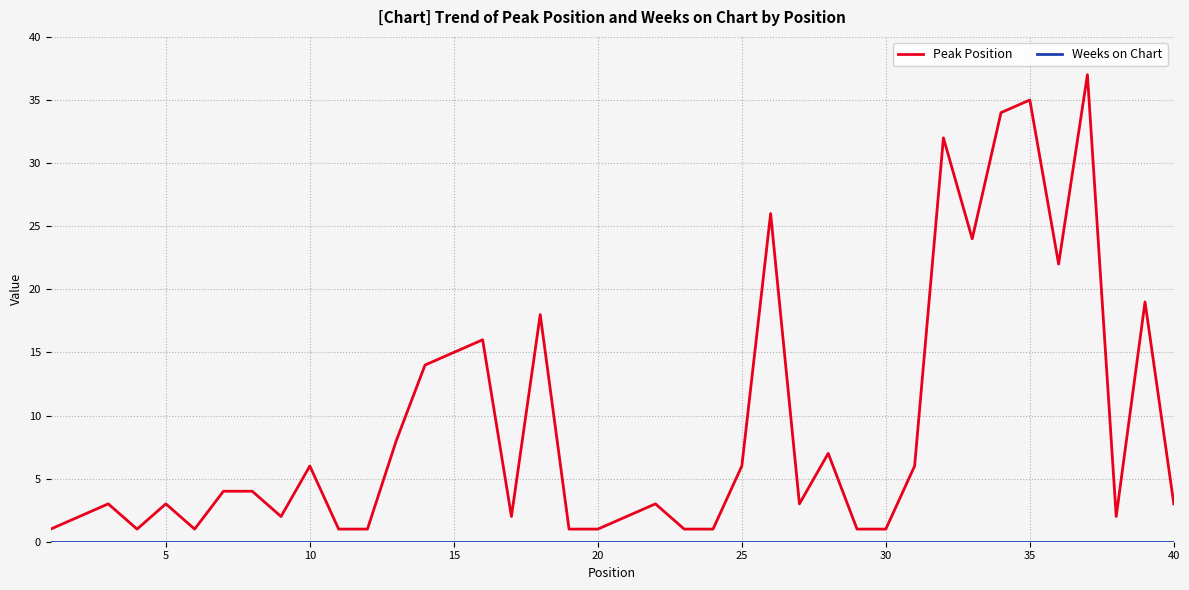

Which series has the largest range (max minus min)?

Peak Position